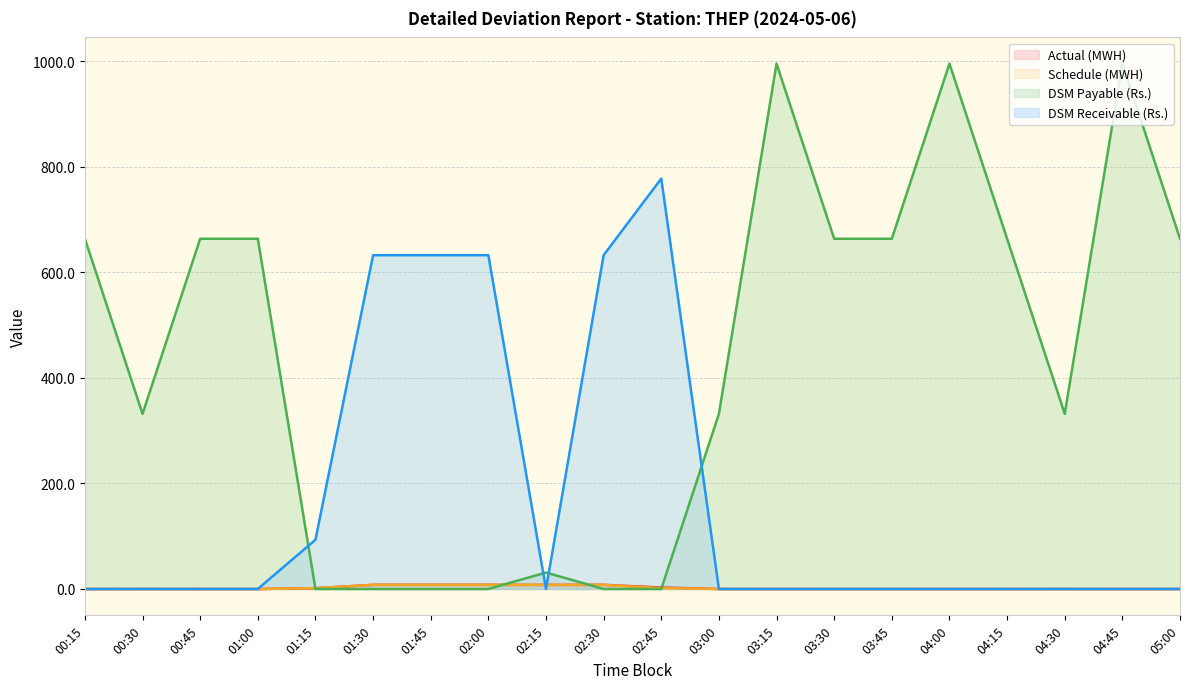

Which series ends up on top after the final intersection of Actual (MWH) and DSM Payable (Rs.)?

DSM Payable (Rs.)